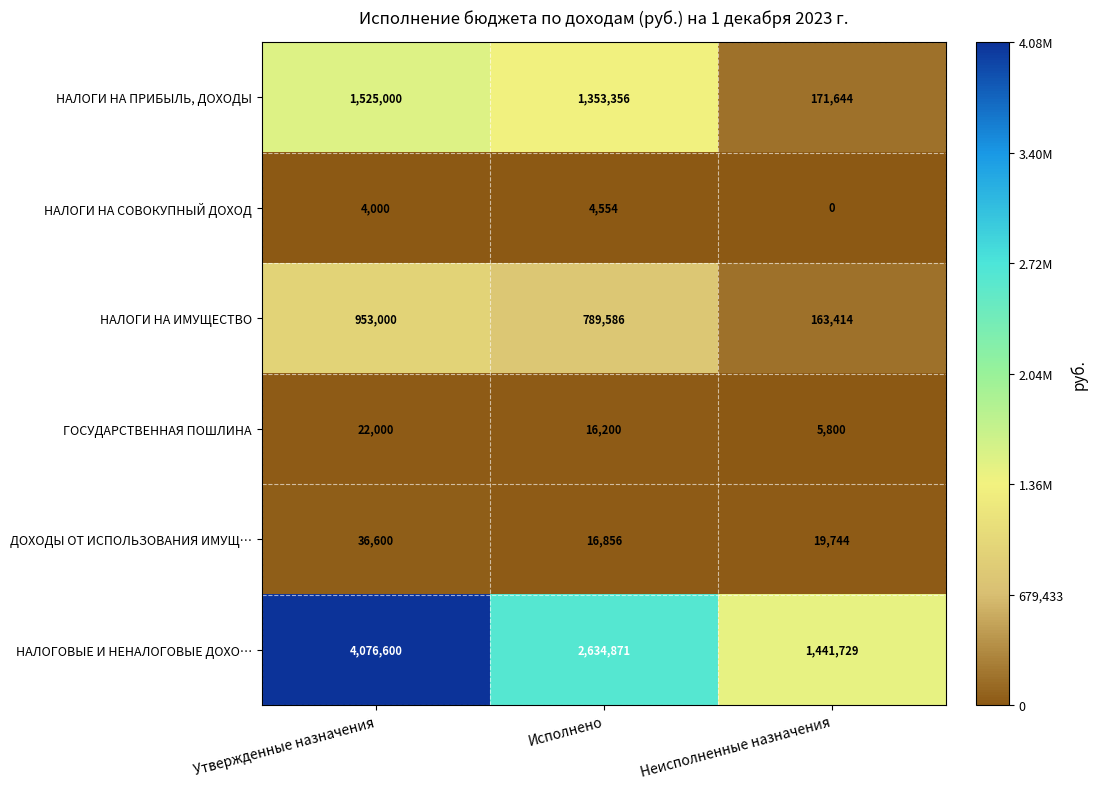

Which category has the lowest value across all series?

Неисполненные назначения